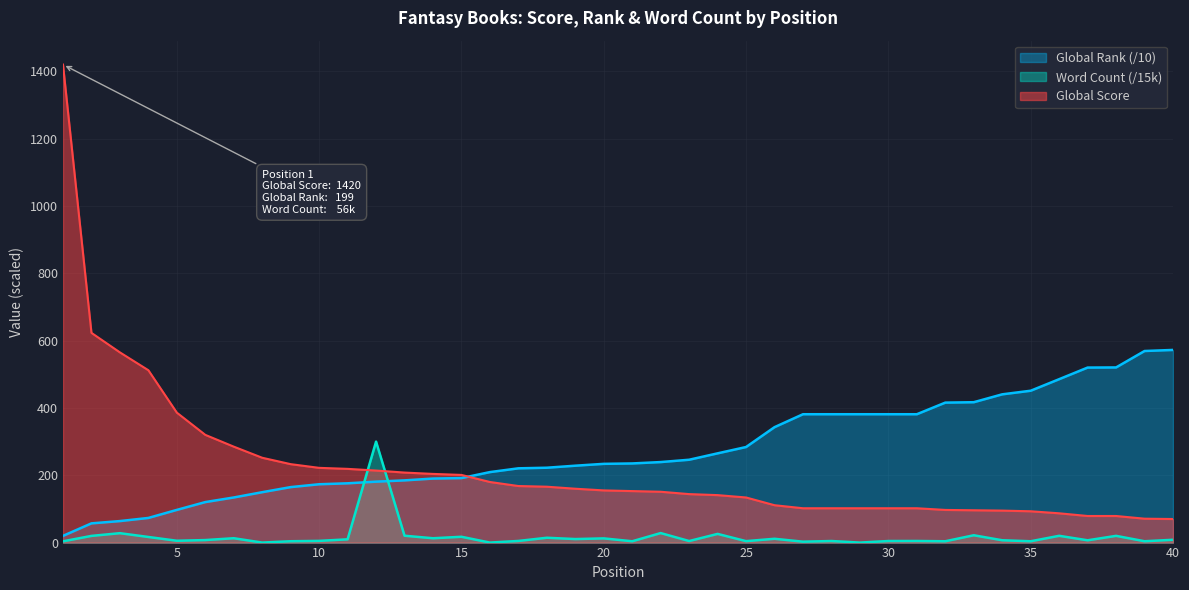

True or false: Word Count (k) has more than 2 points higher than both neighbors.

True